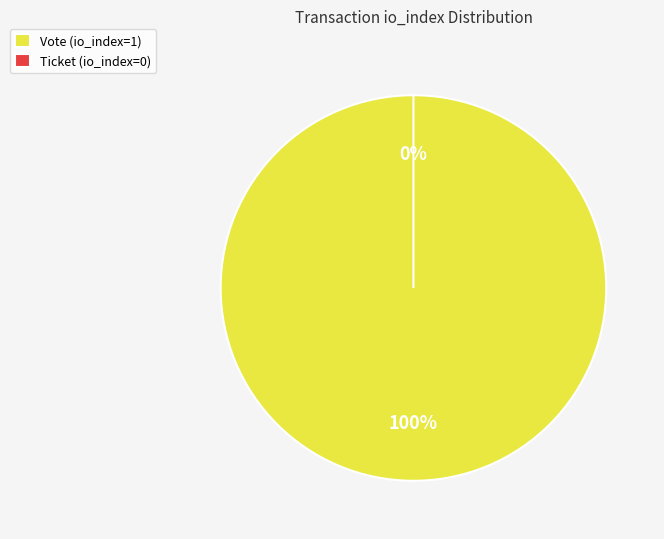

Does Ticket (io_index=0) account for over 50% of the chart?

No